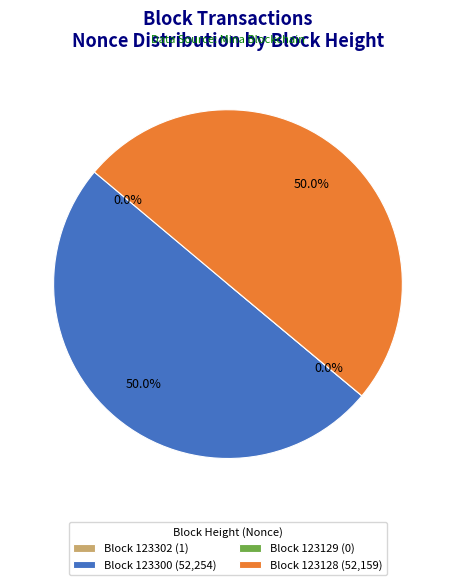

How much of the chart is everything except 123302?

100.0%